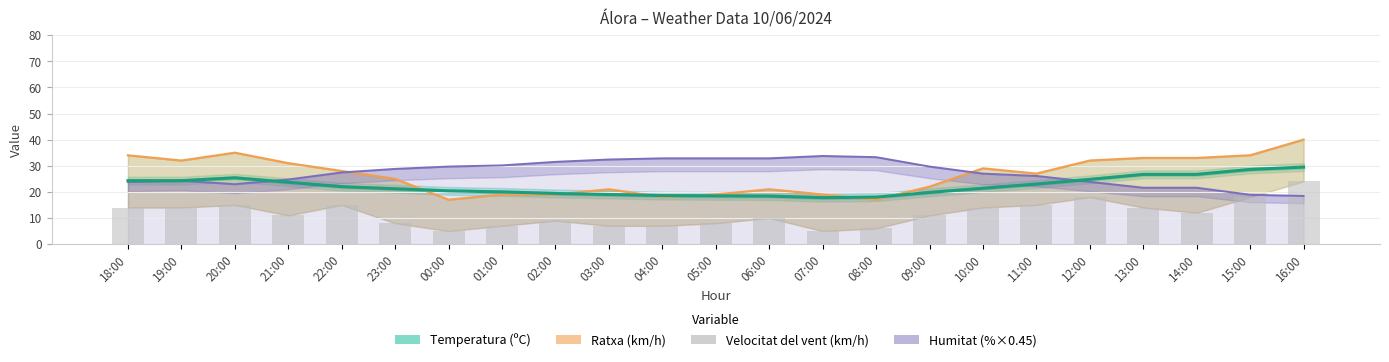

Which has a higher value, 16:00 or 20:00?

16:00